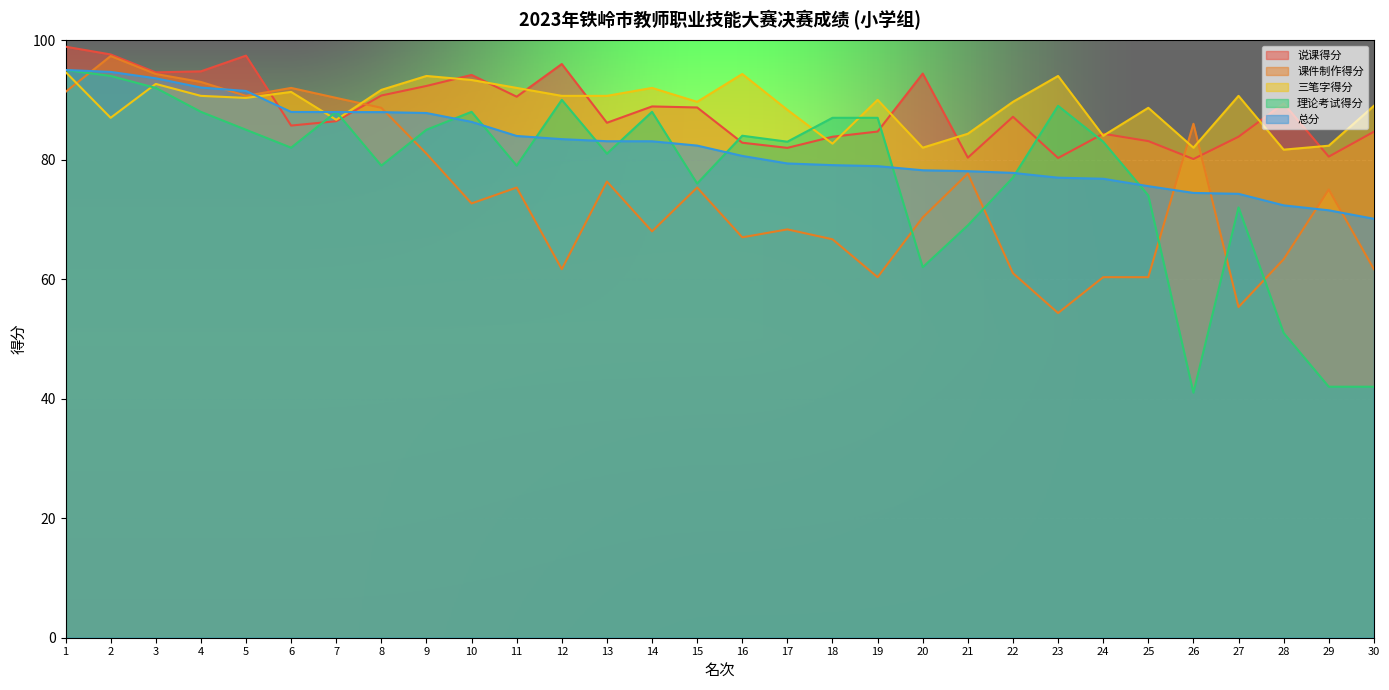

At which label is 理论考试得分 closest to 68?

21